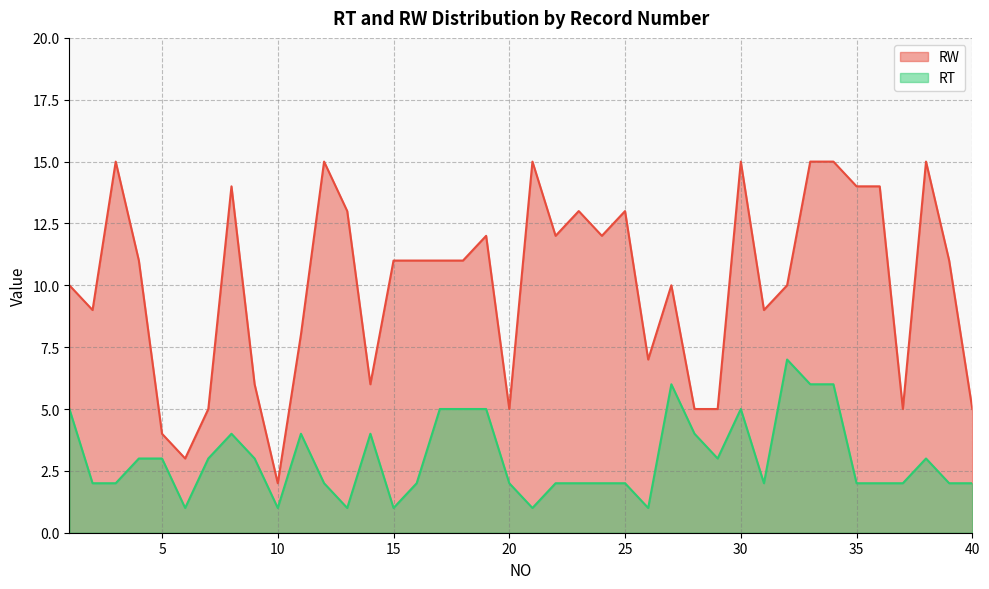

Is the value of RW at 2 greater than the value of RT at 7?

Yes